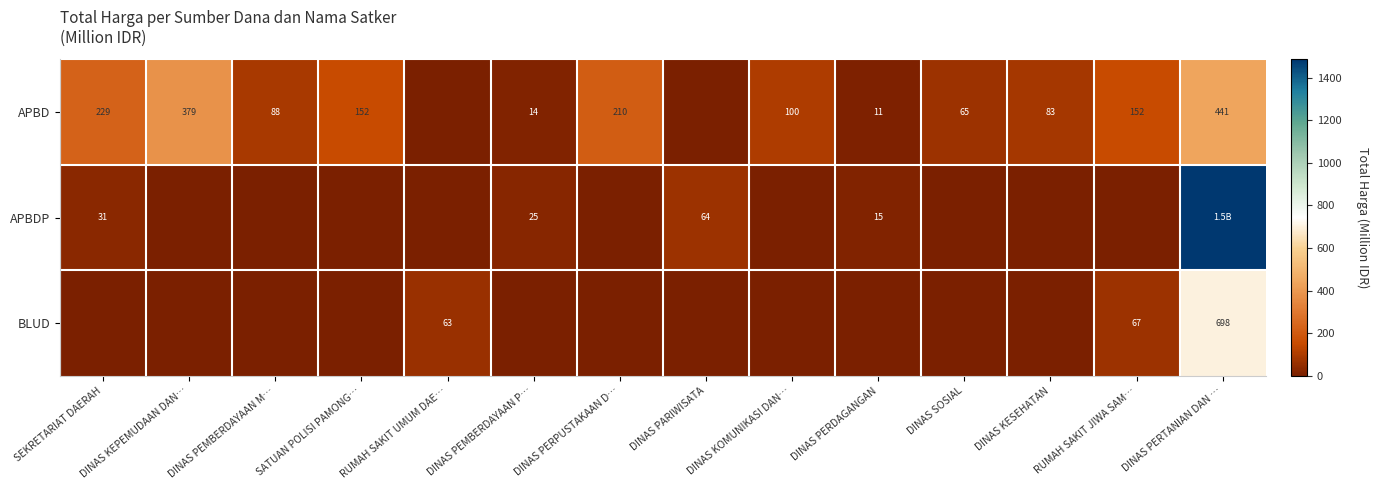

What is the difference between the second highest and second lowest values in the APBD series?

379.1